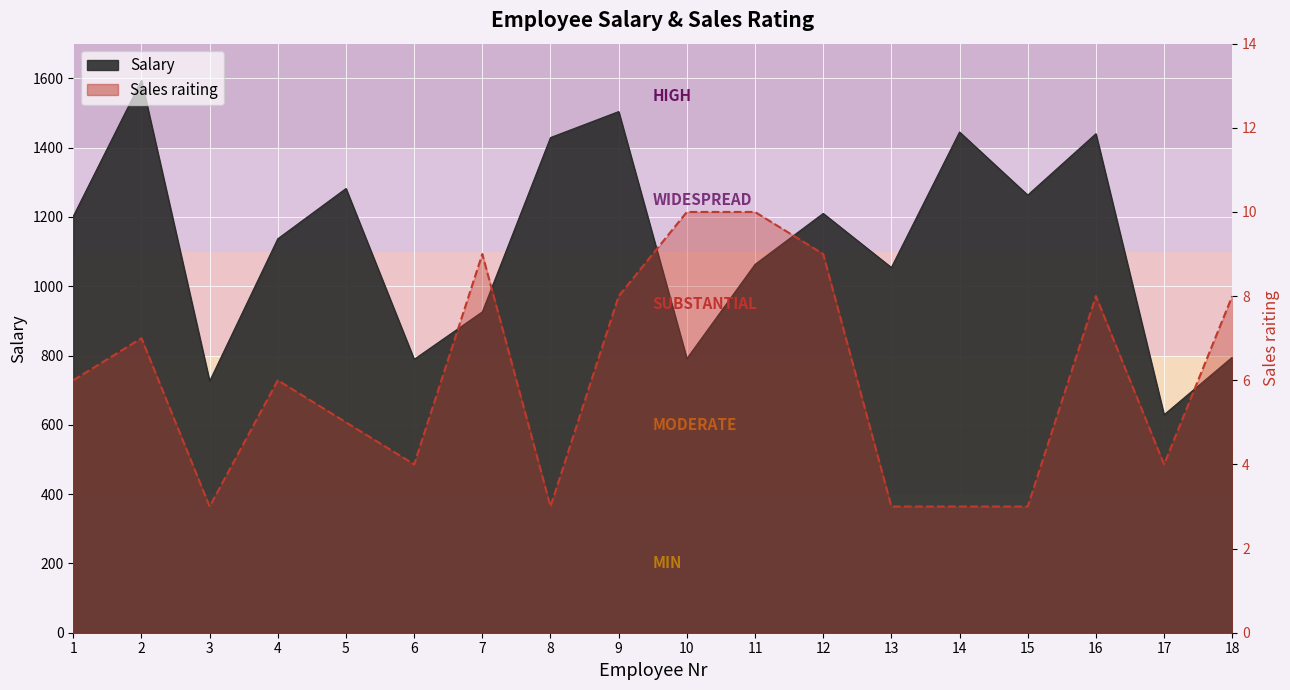

How many series are shown in this chart?

2